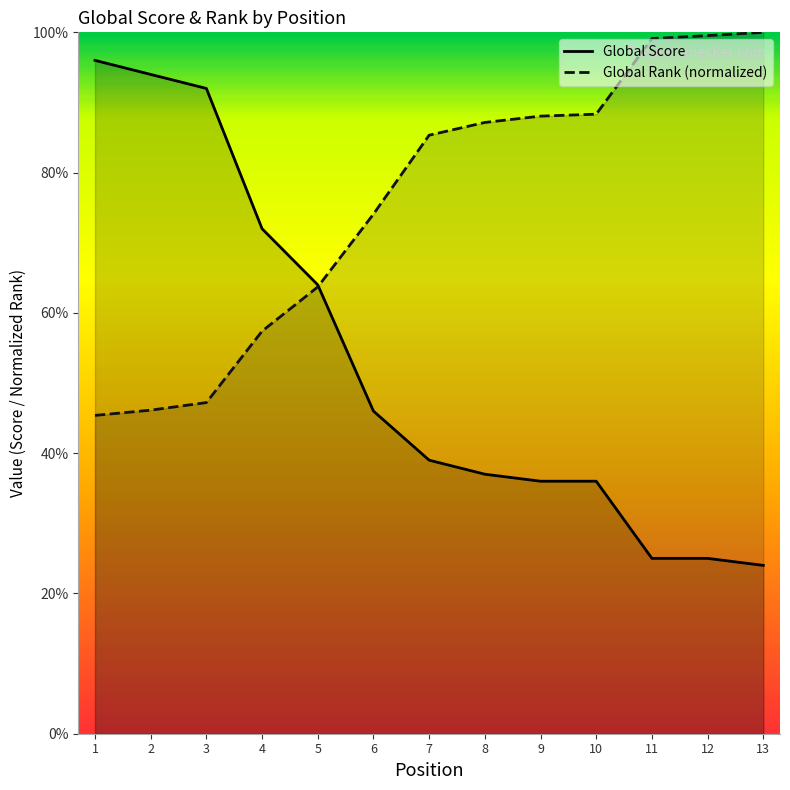

True or false: Global Score has a value of 72.0 at 4.

True